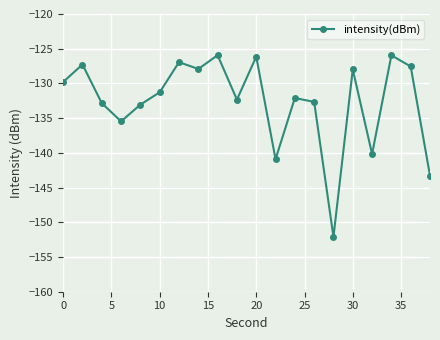

Does the chart have visible grid lines?

Yes